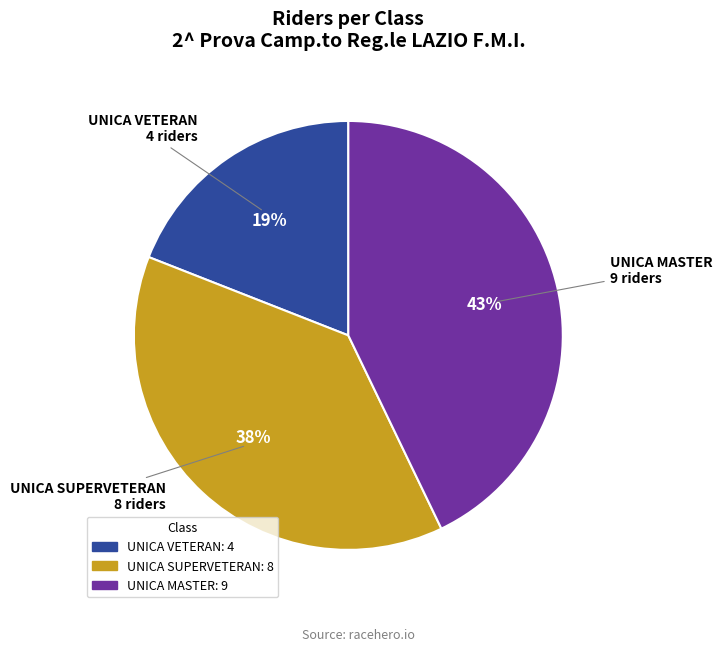

What percentage is the UNICA SUPERVETERAN slice, to the nearest percent?

38%